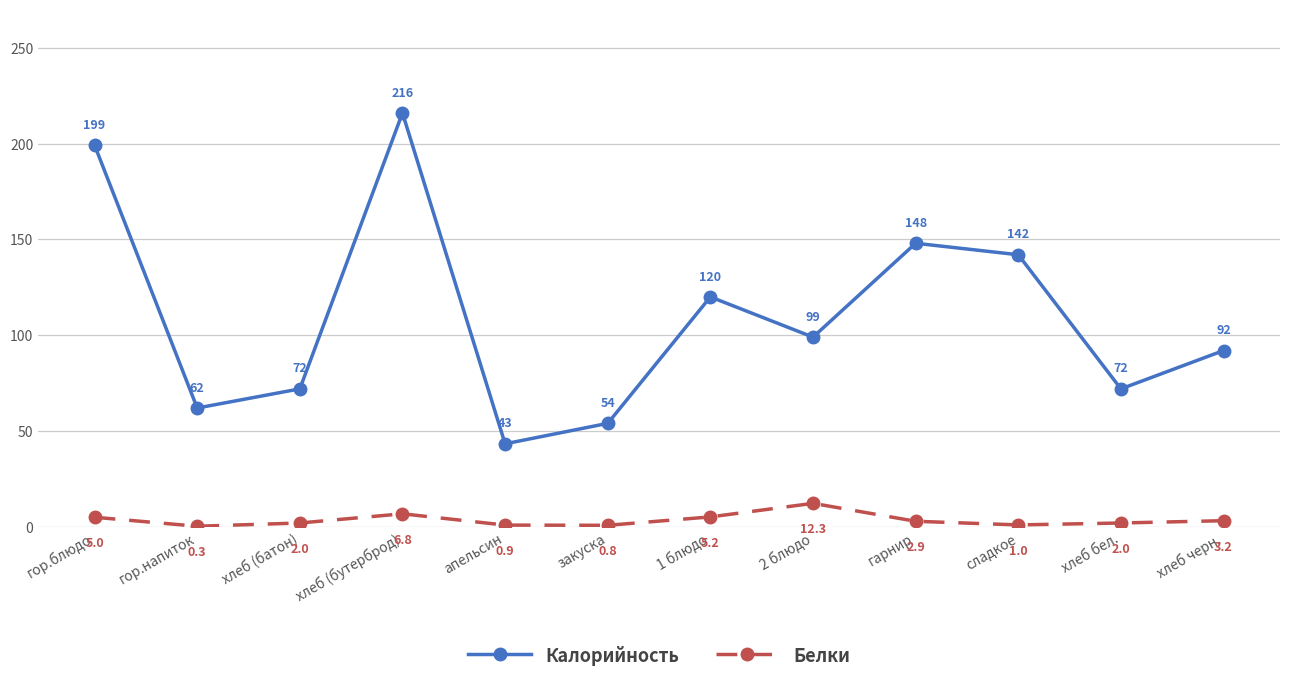

Rank the series by their average value, from lowest to highest.

Белки, Калорийность